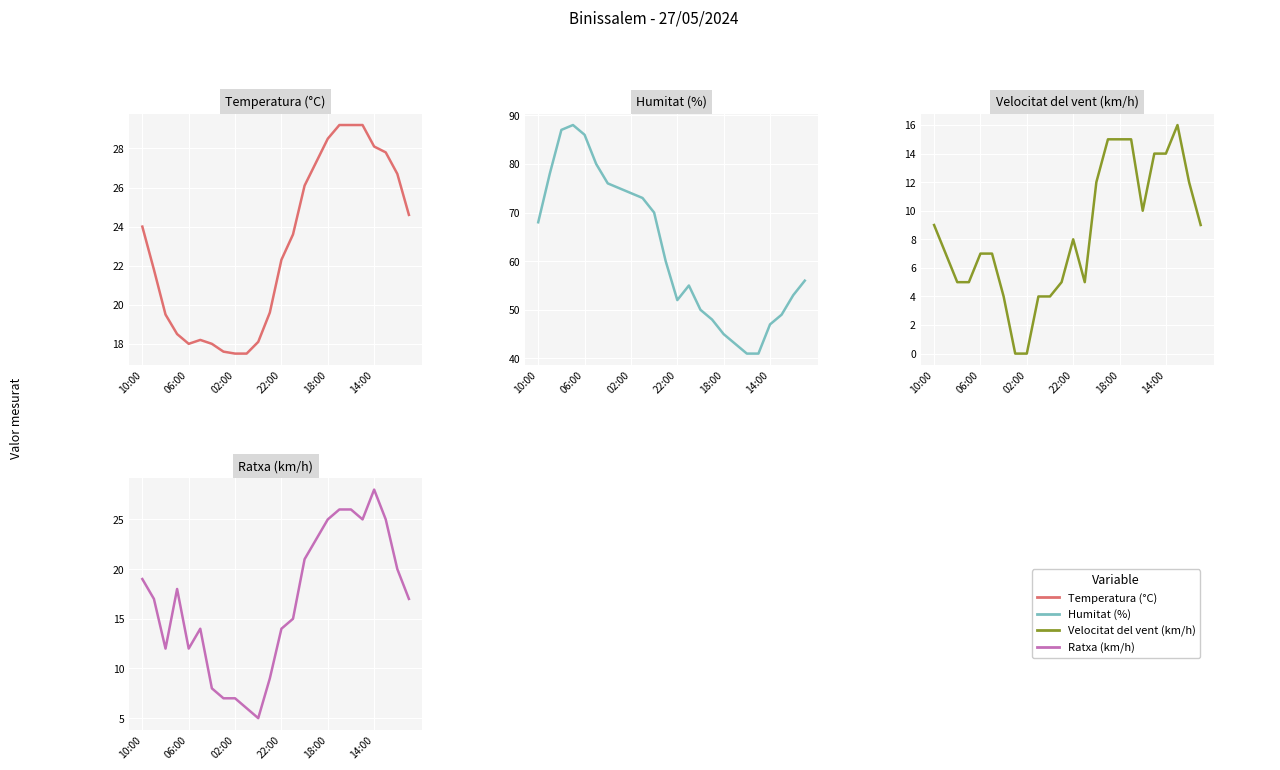

What is the difference between the maximum and minimum values in the Temperatura (°C) series?

11.7